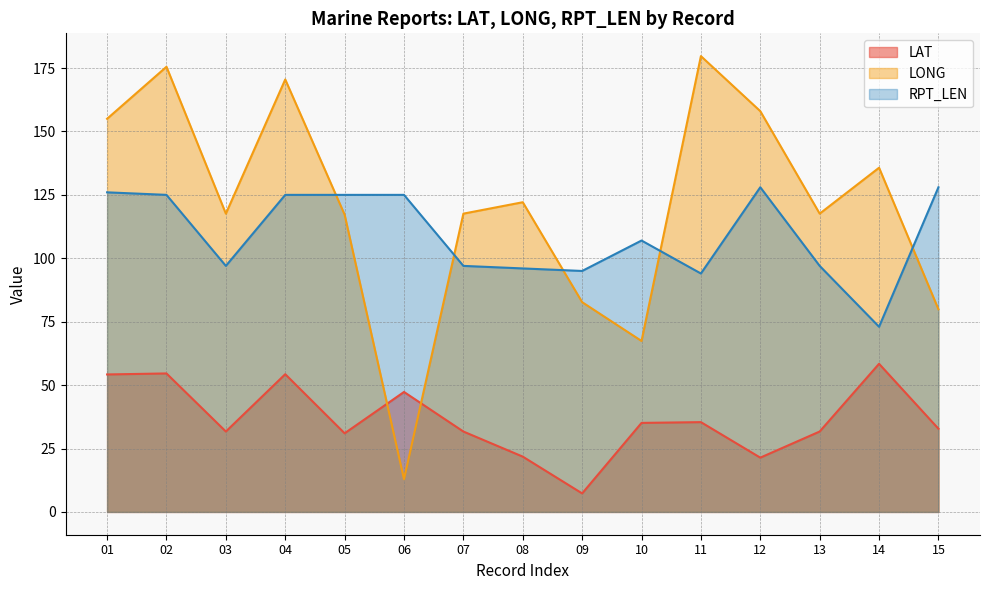

What are all the series names shown in the legend?

LAT, LONG, RPT_LEN